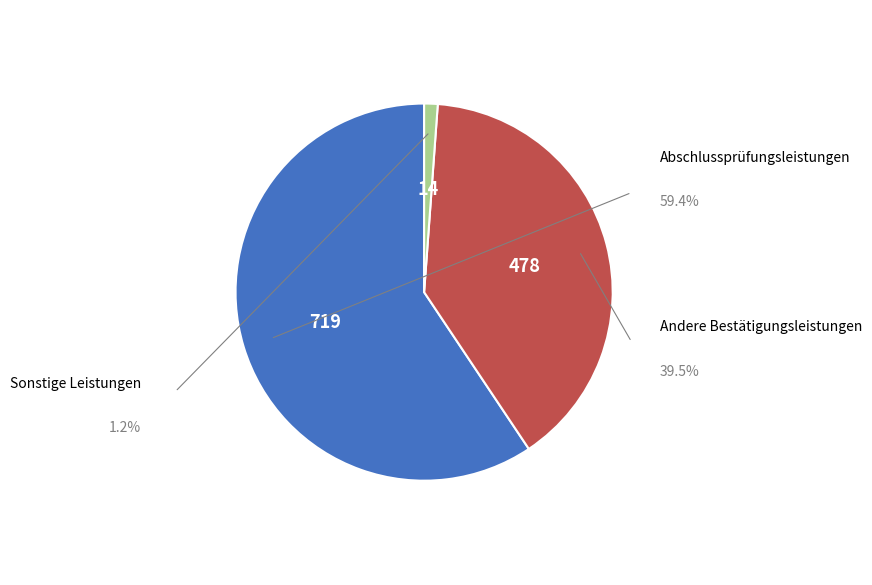

Is there any slice that represents more than half of the pie?

Yes